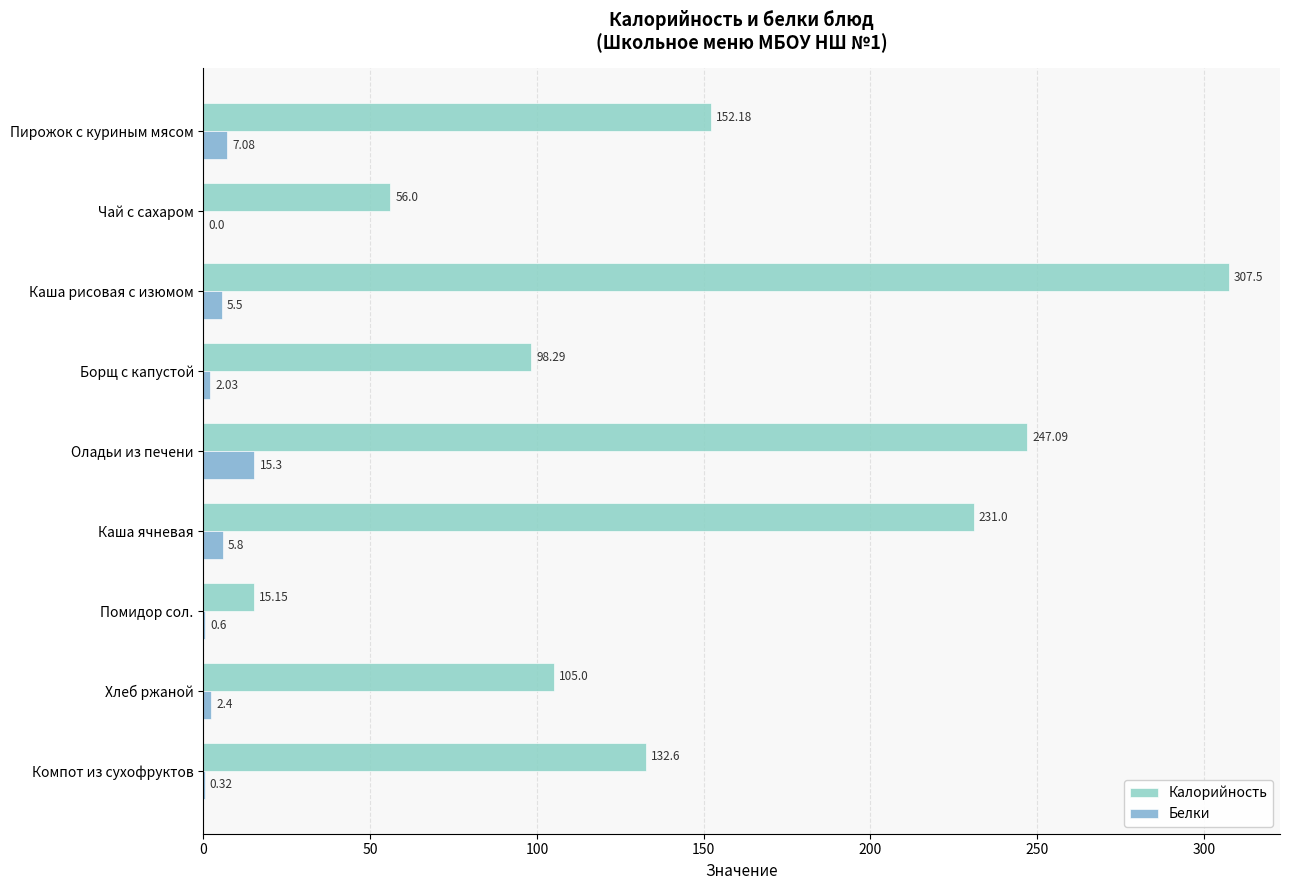

How many data points does each series have?

9